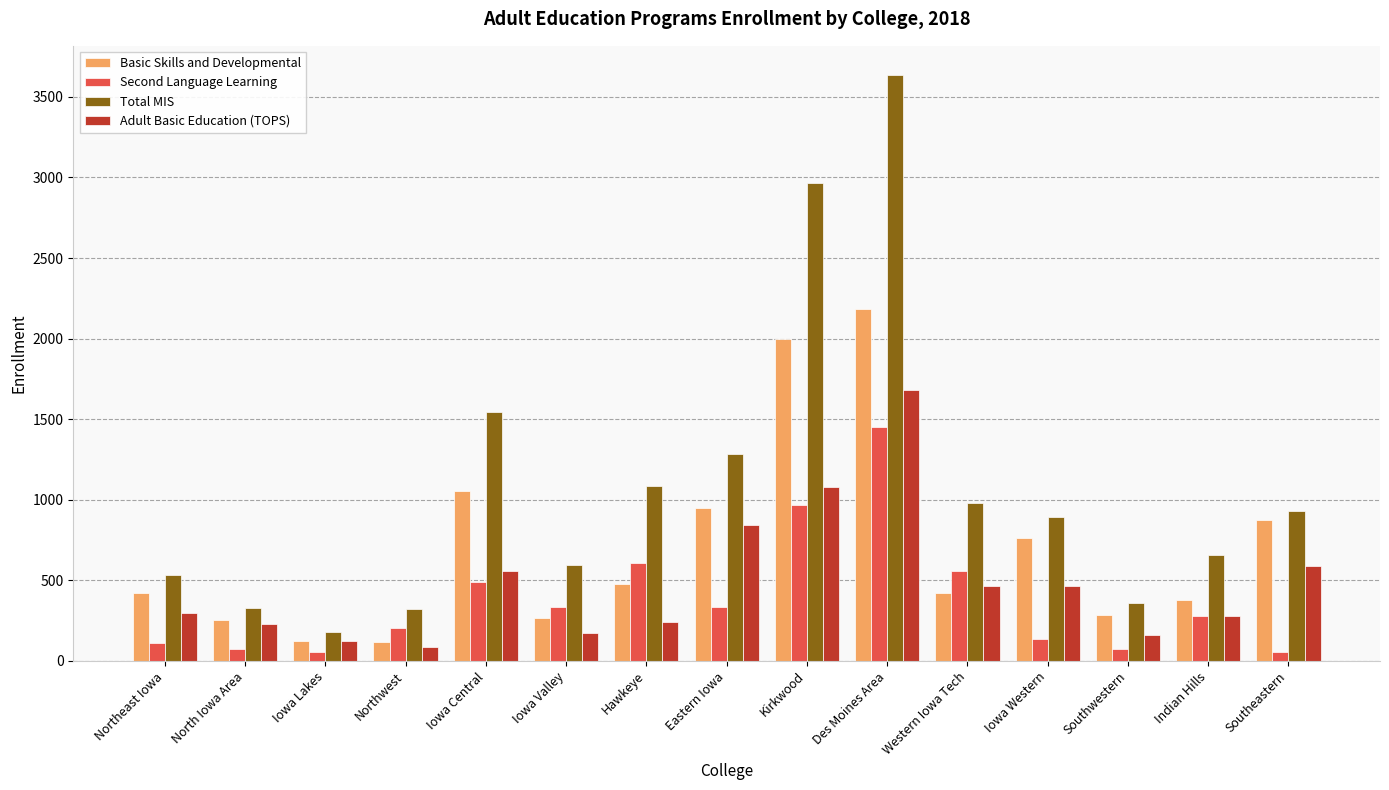

What is the label of the 9th bar from the right?

Hawkeye